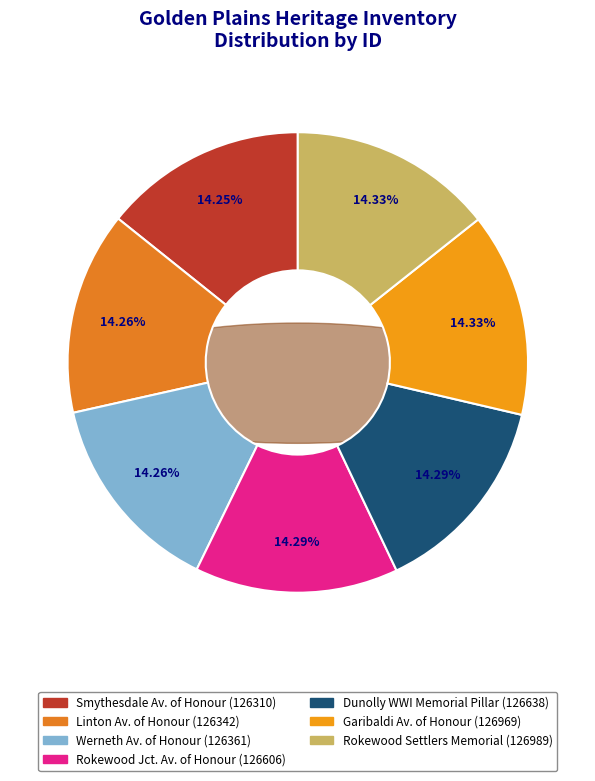

What percentage is NOT represented by Linton Avenue of Honour?

85.7%